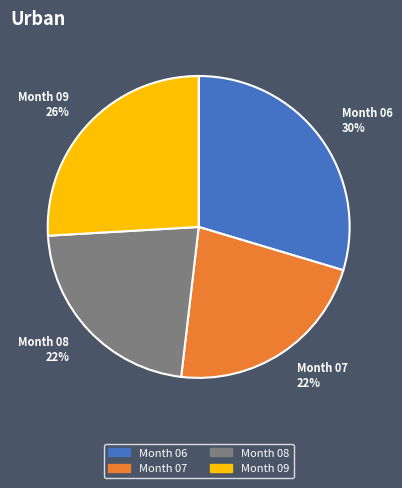

Does any single category account for the majority?

No